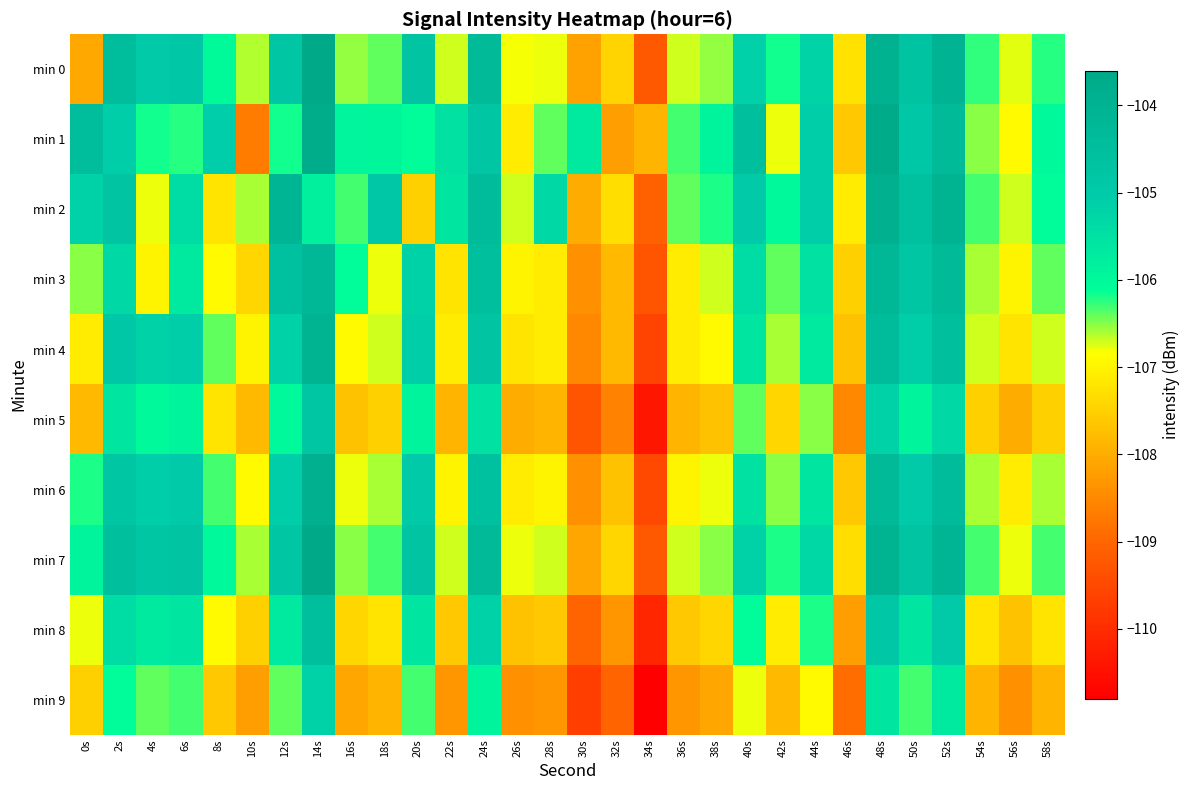

Reading left to right, what are all the values shown in this chart?

min 0: 0s=-108.0	2s=-104.5	4s=-105.0	6s=-104.9	8s=-106.0	10s=-106.6	12s=-104.8	14s=-103.6	16s=-106.5	18s=-106.4	20s=-104.7	22s=-106.7	24s=-104.3	26s=-106.8	28s=-106.8	30s=-108.1	32s=-107.4	34s=-109.2	36s=-106.7	38s=-106.5	40s=-105.2	42s=-106.2	44s=-105.2	46s=-107.3	48s=-104.0	50s=-104.7	52s=-104.0	54s=-106.3	56s=-106.8	58s=-106.2
min 1: 0s=-104.4	2s=-105.1	4s=-106.2	6s=-106.2	8s=-105.1	10s=-108.7	12s=-106.2	14s=-103.8	16s=-105.9	18s=-106.0	20s=-106.1	22s=-105.5	24s=-104.8	26s=-107.1	28s=-106.4	30s=-105.7	32s=-108.2	34s=-107.9	36s=-106.3	38s=-105.9	40s=-104.5	42s=-106.8	44s=-105.1	46s=-107.6	48s=-103.7	50s=-104.9	52s=-104.3	54s=-106.5	56s=-106.9	58s=-106.0
min 2: 0s=-105.2	2s=-104.7	4s=-106.8	6s=-105.4	8s=-107.2	10s=-106.6	12s=-104.1	14s=-105.8	16s=-106.3	18s=-104.9	20s=-107.5	22s=-105.6	24s=-104.4	26s=-106.7	28s=-105.3	30s=-108.0	32s=-107.3	34s=-109.1	36s=-106.4	38s=-106.2	40s=-105.0	42s=-106.0	44s=-105.1	46s=-107.1	48s=-103.9	50s=-104.6	52s=-104.0	54s=-106.3	56s=-106.7	58s=-106.1
min 3: 0s=-106.5	2s=-105.3	4s=-107.0	6s=-105.7	8s=-106.9	10s=-107.4	12s=-104.6	14s=-104.2	16s=-106.1	18s=-106.8	20s=-105.2	22s=-107.2	24s=-104.5	26s=-107.0	28s=-107.1	30s=-108.4	32s=-107.8	34s=-109.3	36s=-107.1	38s=-106.7	40s=-105.4	42s=-106.4	44s=-105.5	46s=-107.5	48s=-104.2	50s=-104.8	52s=-104.3	54s=-106.6	56s=-107.0	58s=-106.4
min 4: 0s=-107.1	2s=-104.9	4s=-105.2	6s=-105.1	8s=-106.4	10s=-107.0	12s=-105.2	14s=-104.0	16s=-106.9	18s=-106.7	20s=-105.1	22s=-107.1	24s=-104.7	26s=-107.2	28s=-107.1	30s=-108.5	32s=-107.8	34s=-109.6	36s=-107.1	38s=-106.9	40s=-105.6	42s=-106.6	44s=-105.7	46s=-107.7	48s=-104.4	50s=-105.1	52s=-104.5	54s=-106.7	56s=-107.2	58s=-106.7
min 5: 0s=-107.8	2s=-105.6	4s=-106.0	6s=-105.9	8s=-107.2	10s=-107.8	12s=-106.0	14s=-104.8	16s=-107.7	18s=-107.5	20s=-105.9	22s=-107.9	24s=-105.5	26s=-108.0	28s=-107.9	30s=-109.3	32s=-108.6	34s=-110.4	36s=-107.9	38s=-107.7	40s=-106.4	42s=-107.4	44s=-106.5	46s=-108.5	48s=-105.2	50s=-105.9	52s=-105.3	54s=-107.5	56s=-108.0	58s=-107.5
min 6: 0s=-106.2	2s=-104.8	4s=-105.1	6s=-105.0	8s=-106.3	10s=-106.9	12s=-105.1	14s=-103.9	16s=-106.8	18s=-106.6	20s=-105.0	22s=-107.0	24s=-104.6	26s=-107.1	28s=-107.0	30s=-108.4	32s=-107.7	34s=-109.5	36s=-107.0	38s=-106.8	40s=-105.5	42s=-106.5	44s=-105.6	46s=-107.6	48s=-104.3	50s=-105.0	52s=-104.4	54s=-106.6	56s=-107.1	58s=-106.6
min 7: 0s=-105.9	2s=-104.5	4s=-104.8	6s=-104.7	8s=-106.0	10s=-106.6	12s=-104.8	14s=-103.6	16s=-106.5	18s=-106.3	20s=-104.7	22s=-106.7	24s=-104.3	26s=-106.8	28s=-106.7	30s=-108.1	32s=-107.4	34s=-109.2	36s=-106.7	38s=-106.5	40s=-105.2	42s=-106.2	44s=-105.3	46s=-107.3	48s=-104.0	50s=-104.7	52s=-104.1	54s=-106.3	56s=-106.8	58s=-106.3
min 8: 0s=-106.8	2s=-105.4	4s=-105.7	6s=-105.6	8s=-106.9	10s=-107.5	12s=-105.7	14s=-104.5	16s=-107.4	18s=-107.2	20s=-105.6	22s=-107.6	24s=-105.2	26s=-107.7	28s=-107.6	30s=-109.0	32s=-108.3	34s=-110.1	36s=-107.6	38s=-107.4	40s=-106.1	42s=-107.1	44s=-106.2	46s=-108.2	48s=-104.9	50s=-105.6	52s=-105.0	54s=-107.2	56s=-107.7	58s=-107.2
min 9: 0s=-107.5	2s=-106.1	4s=-106.4	6s=-106.3	8s=-107.6	10s=-108.2	12s=-106.4	14s=-105.2	16s=-108.1	18s=-107.9	20s=-106.3	22s=-108.3	24s=-105.9	26s=-108.4	28s=-108.3	30s=-109.7	32s=-109.0	34s=-110.8	36s=-108.3	38s=-108.1	40s=-106.8	42s=-107.8	44s=-106.9	46s=-108.9	48s=-105.6	50s=-106.3	52s=-105.7	54s=-107.9	56s=-108.4	58s=-107.9